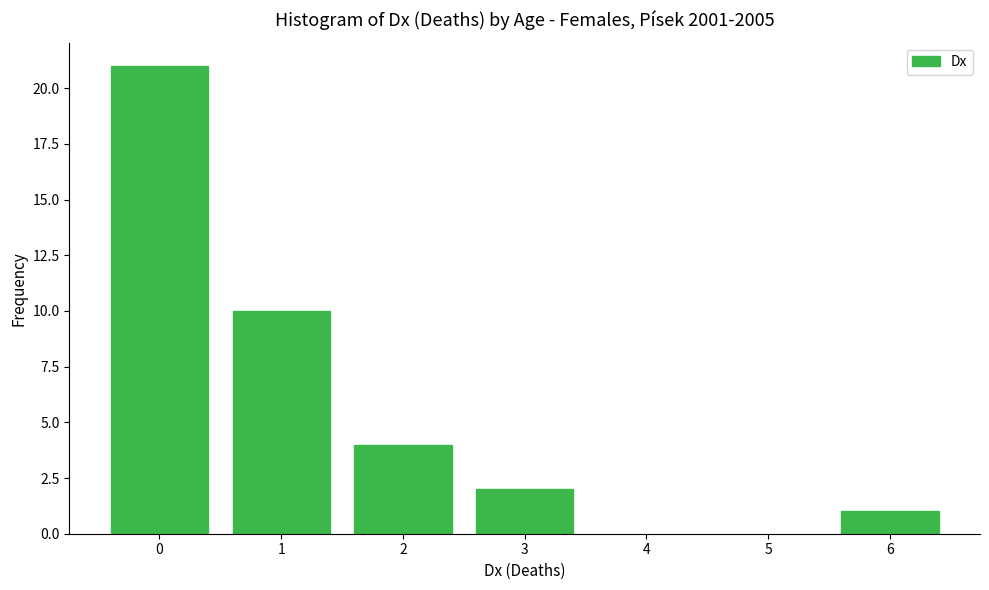

Reading left to right, extract all data points from this chart.

0=21	1=10	2=4	3=2	6=1